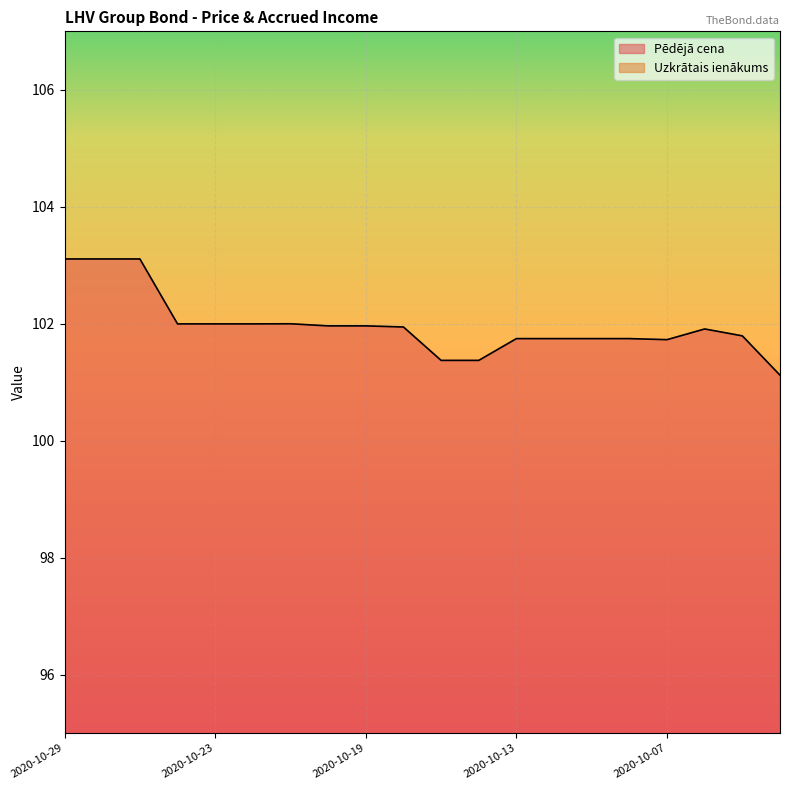

What is the total value across all series at 2020-10-28?

103.1